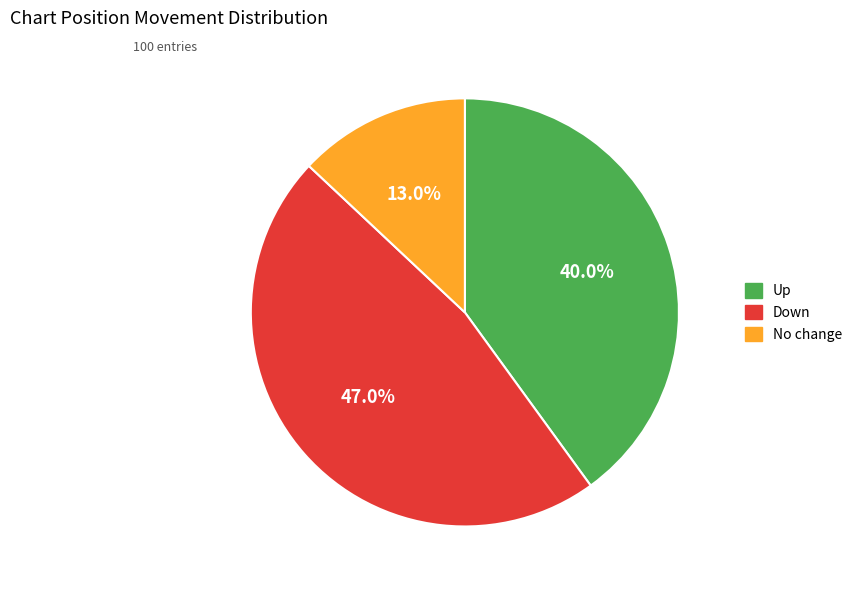

Does any single category account for the majority?

No